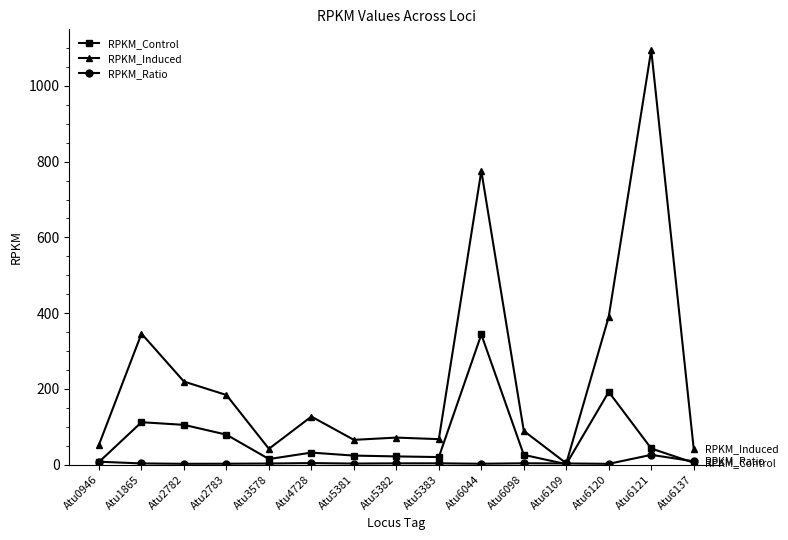

At Atu1865, list the series in order from largest to smallest.

RPKM_Induced, RPKM_Control, RPKM_Ratio